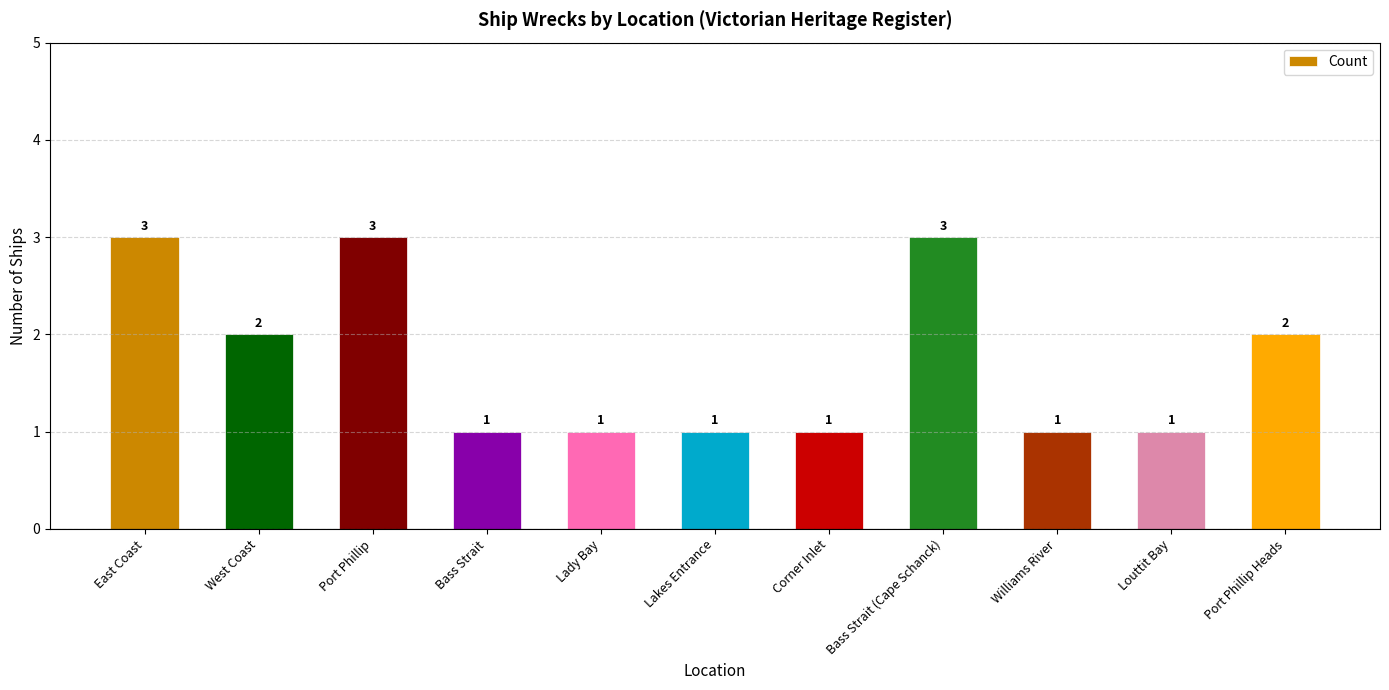

How many values are between 1 and 3?

11